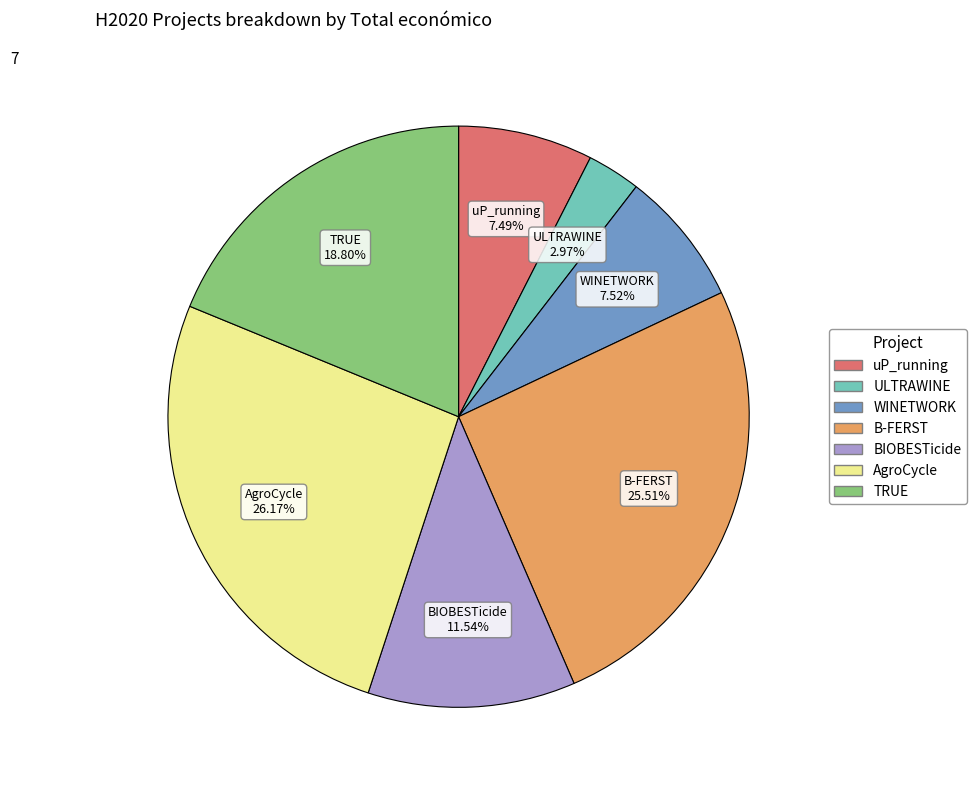

Is there any slice that represents more than half of the pie?

No